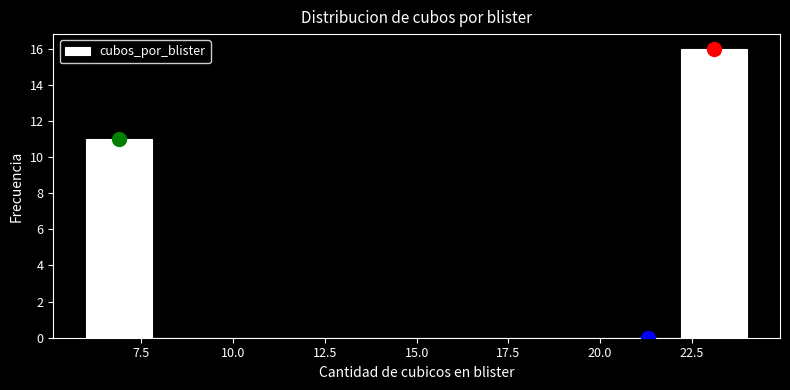

Read against the x-axis, roughly where is the centre of the tallest bar?

23.0